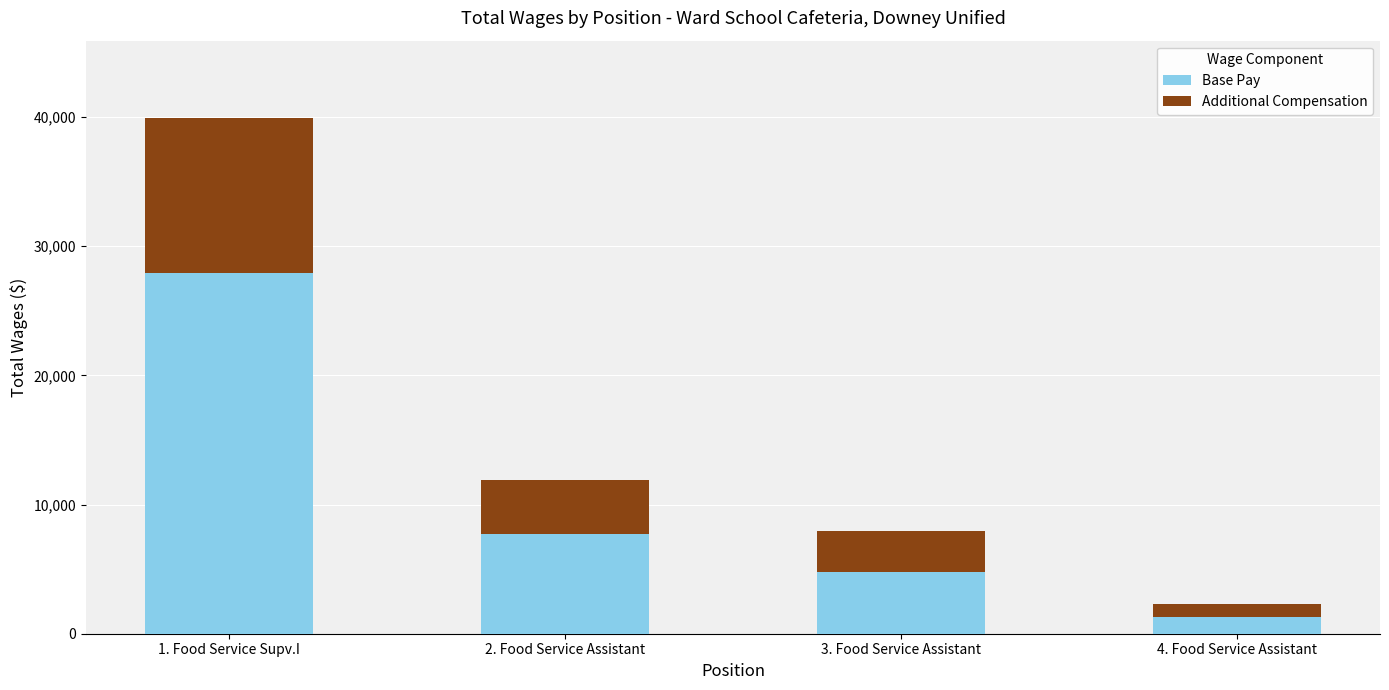

At which label does Base Pay reach its peak?

1. Food Service Supv.I